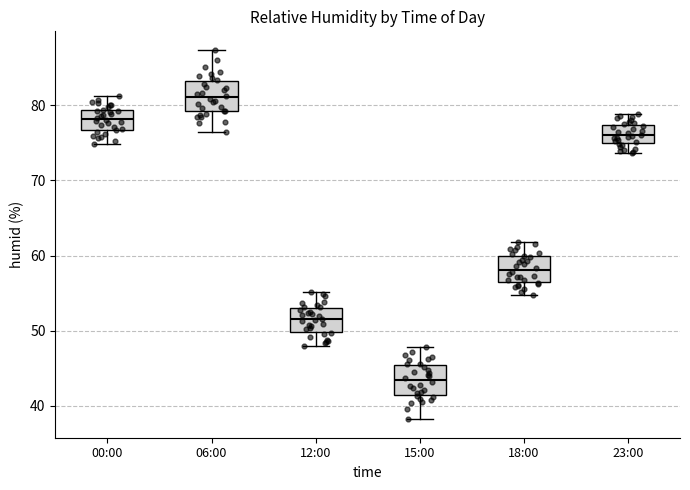

Reading left to right, transcribe this box plot: for each box, give where its median line is, the range the box spans, and where its two whiskers end, as read against the y-axis. The values are not printed on the chart, so give them approximately, as read against the axis.

00:00: median 78, box 77 to 79, whiskers 75 to 81
06:00: median 81, box 79 to 83, whiskers 77 to 87
12:00: median 52, box 50 to 53, whiskers 48 to 55
15:00: median 43, box 41 to 45, whiskers 38 to 48
18:00: median 58, box 56 to 60, whiskers 55 to 62
23:00: median 76, box 75 to 77, whiskers 74 to 79